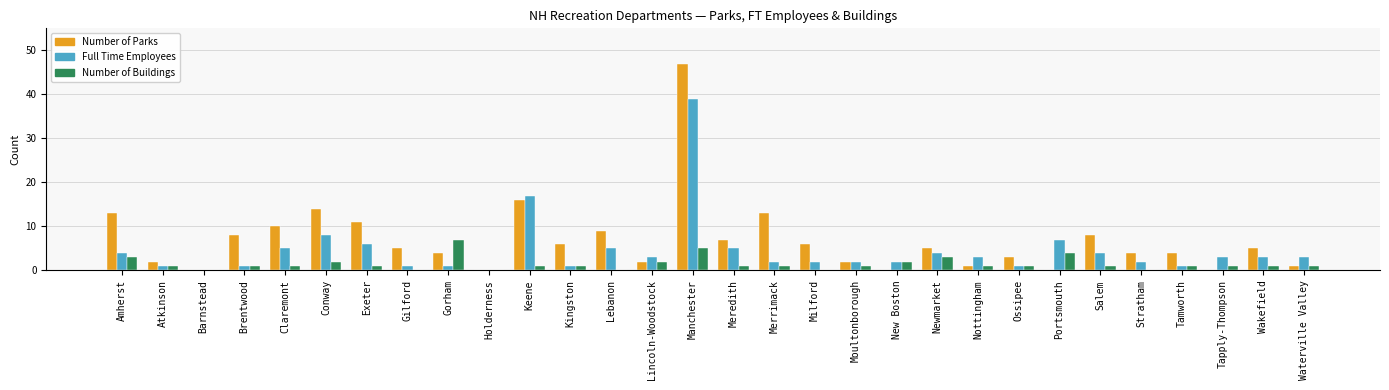

Is it true that Number of Parks equals 8 at Keene?

False